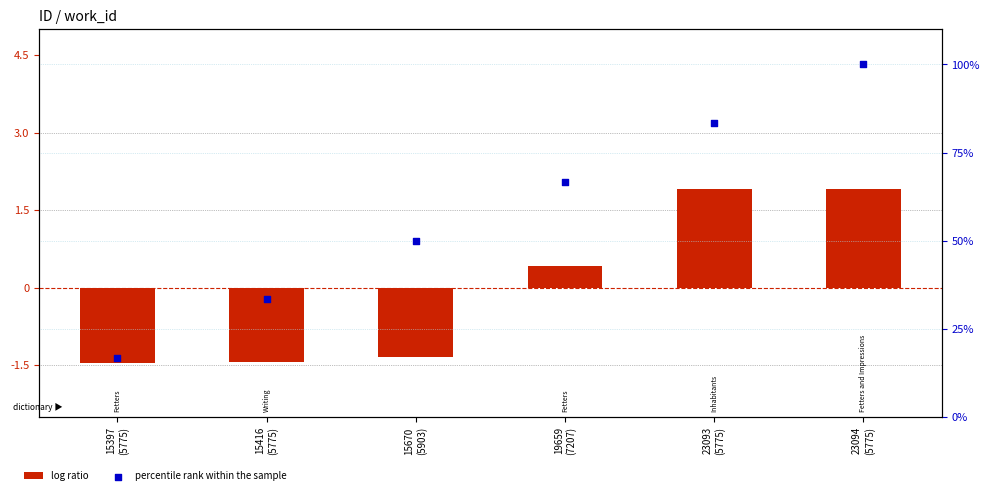

Which series contains the lowest Y value?

log ratio